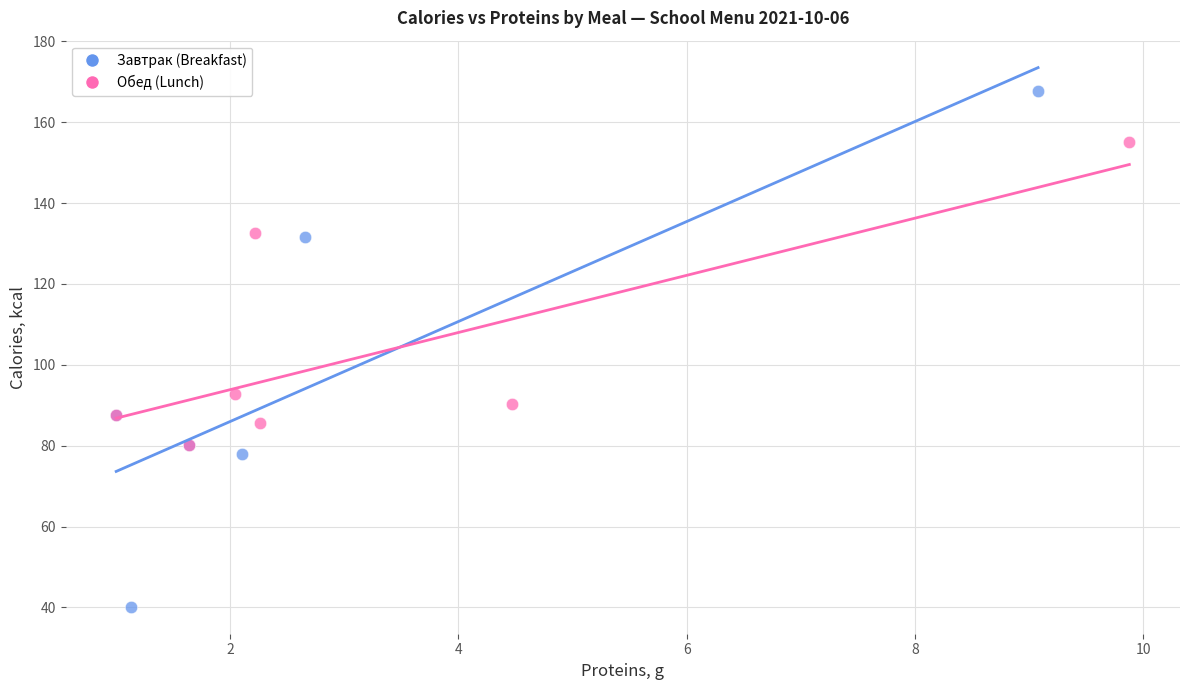

What are all the series names shown in the legend?

Завтрак (Breakfast), Обед (Lunch)